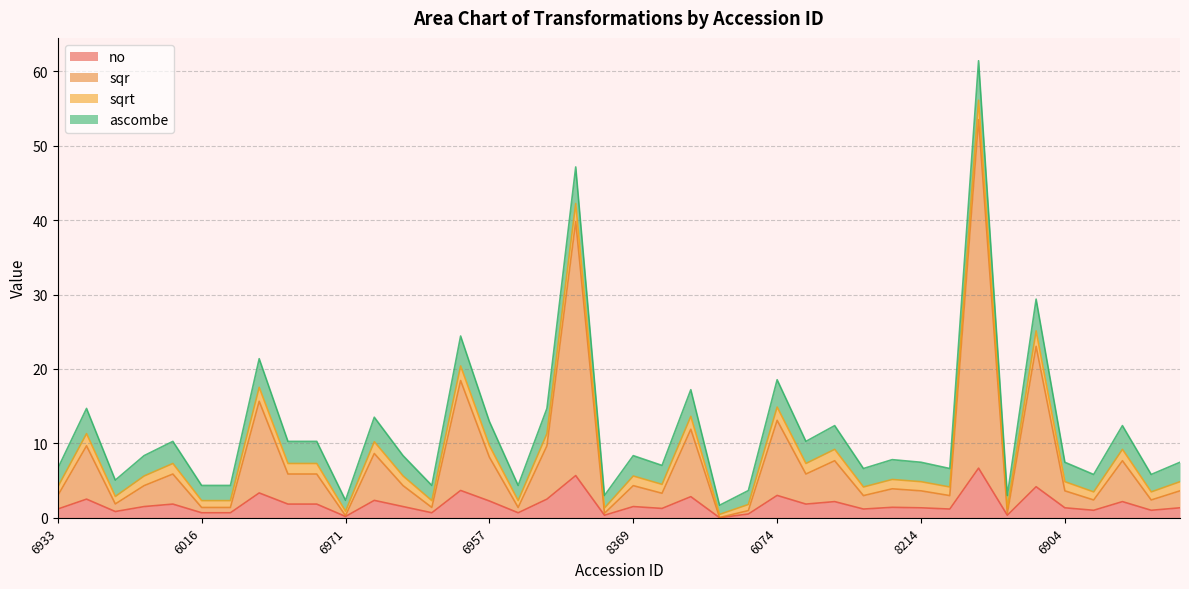

Which series changed the most between 8239 and 8334?

sqr